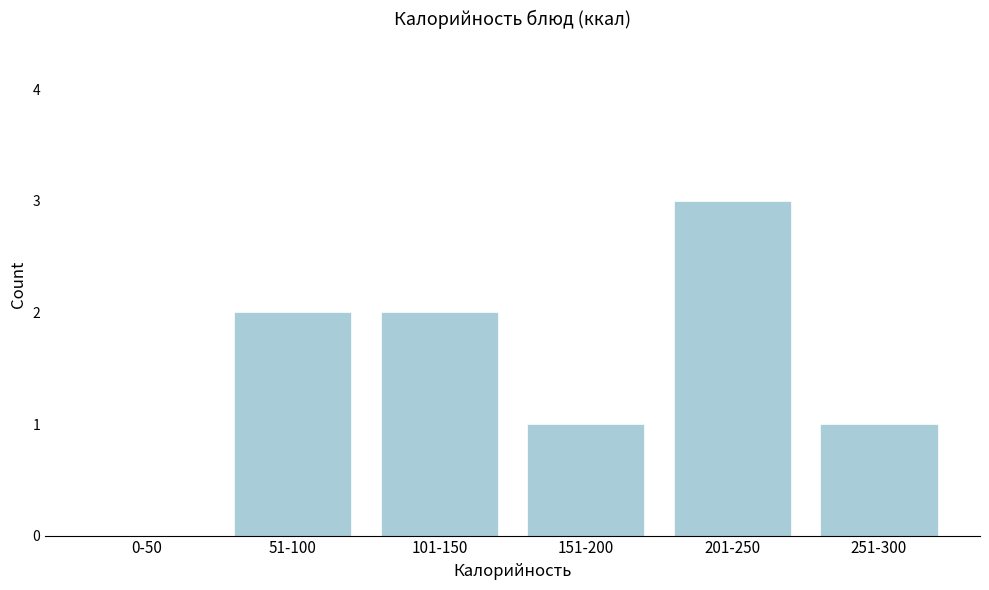

Reading right to left, list all the values displayed in this chart.

251-300=1	201-250=3	151-200=1	101-150=2	51-100=2	0-50=0